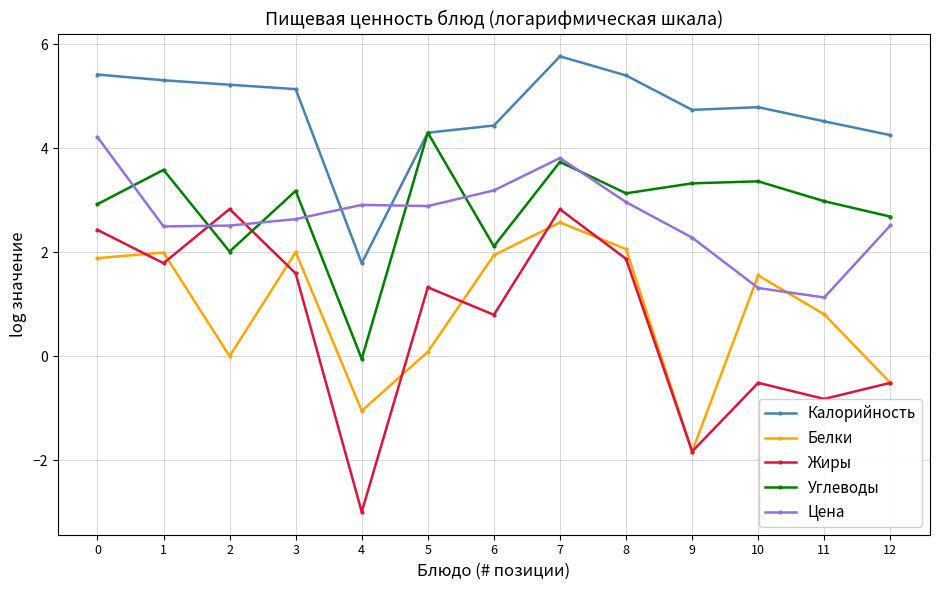

How many categories are shown in the chart?

13